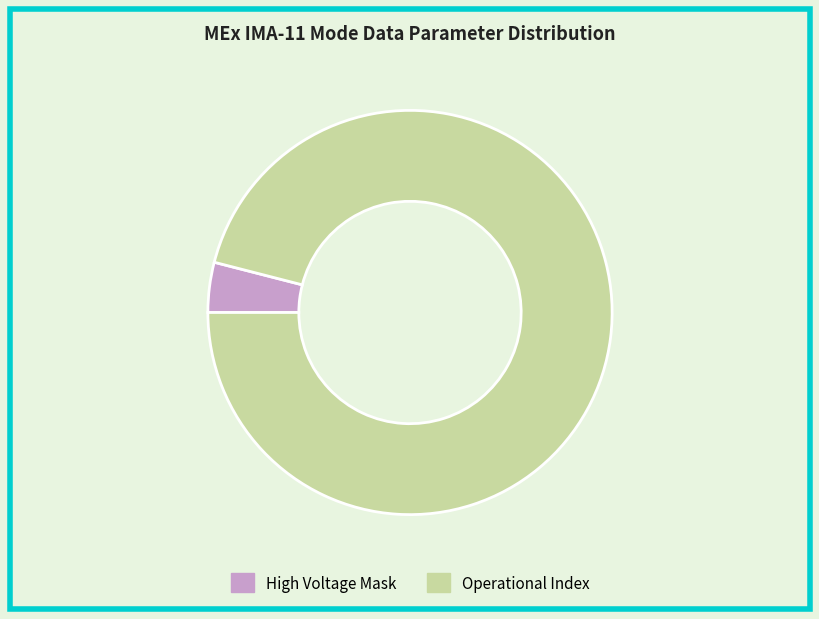

Does any single category account for the majority?

Yes